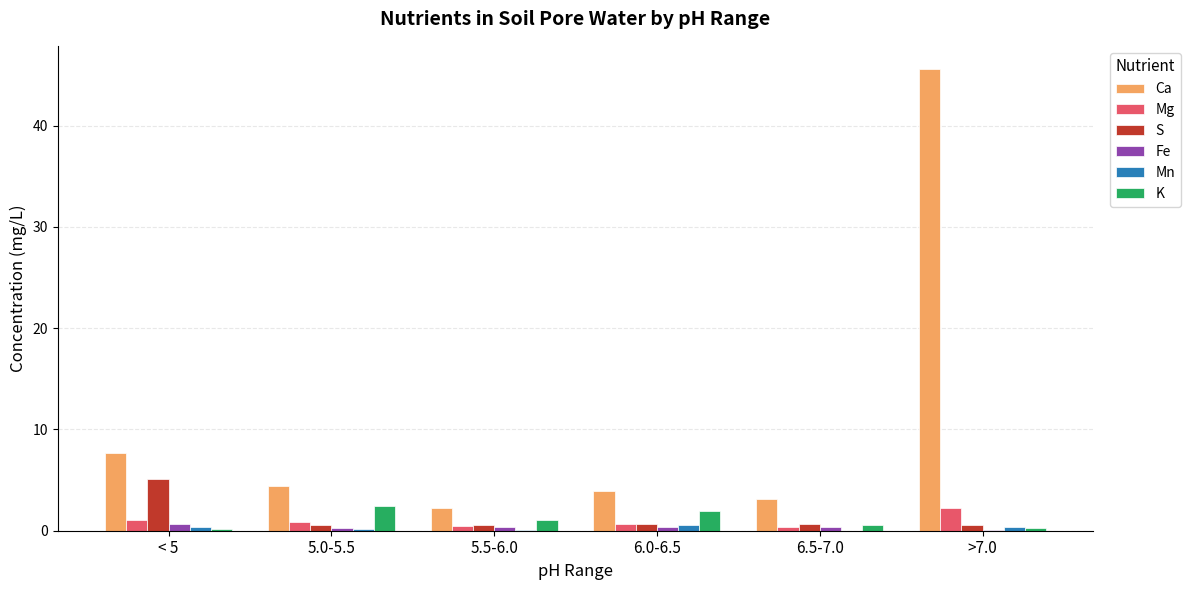

Which series has the largest total across all categories?

Ca